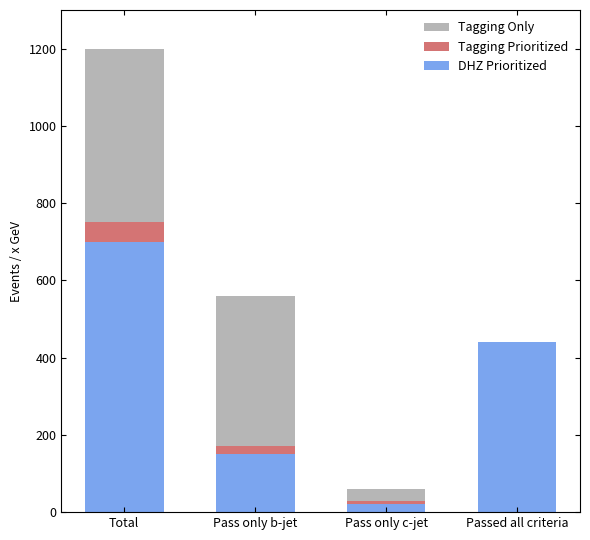

The value of DHZ Prioritized at Passed all criteria is 281. True or false?

False